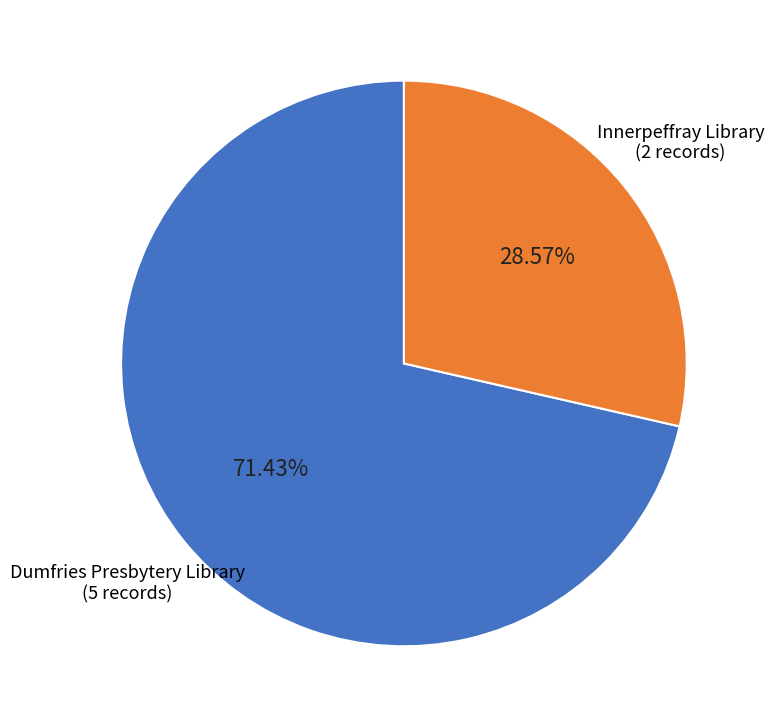

Does any single category account for the majority?

Yes